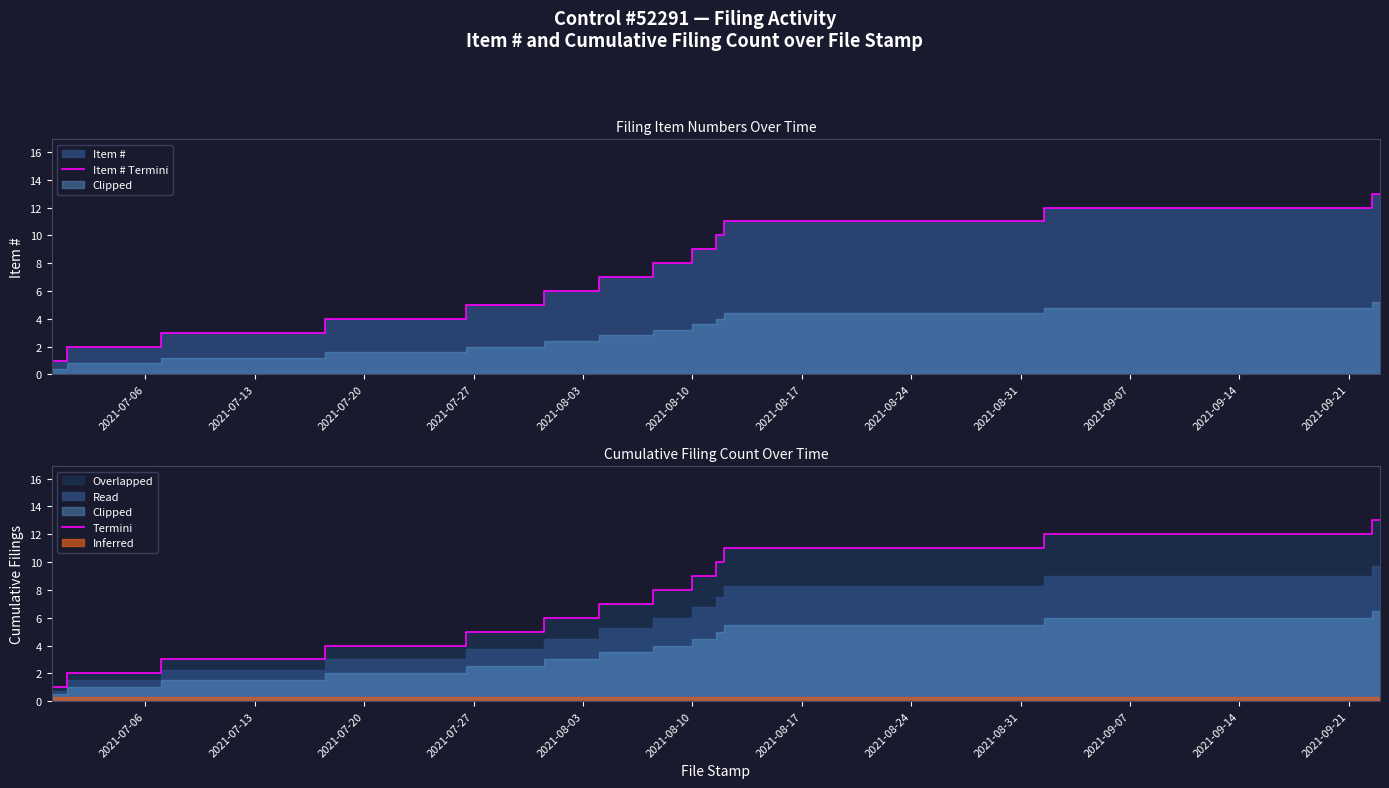

Does the chart have visible grid lines?

No